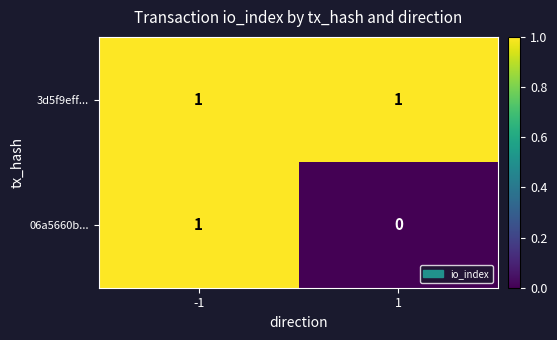

Which series has the widest spread of values?

06a5660b...